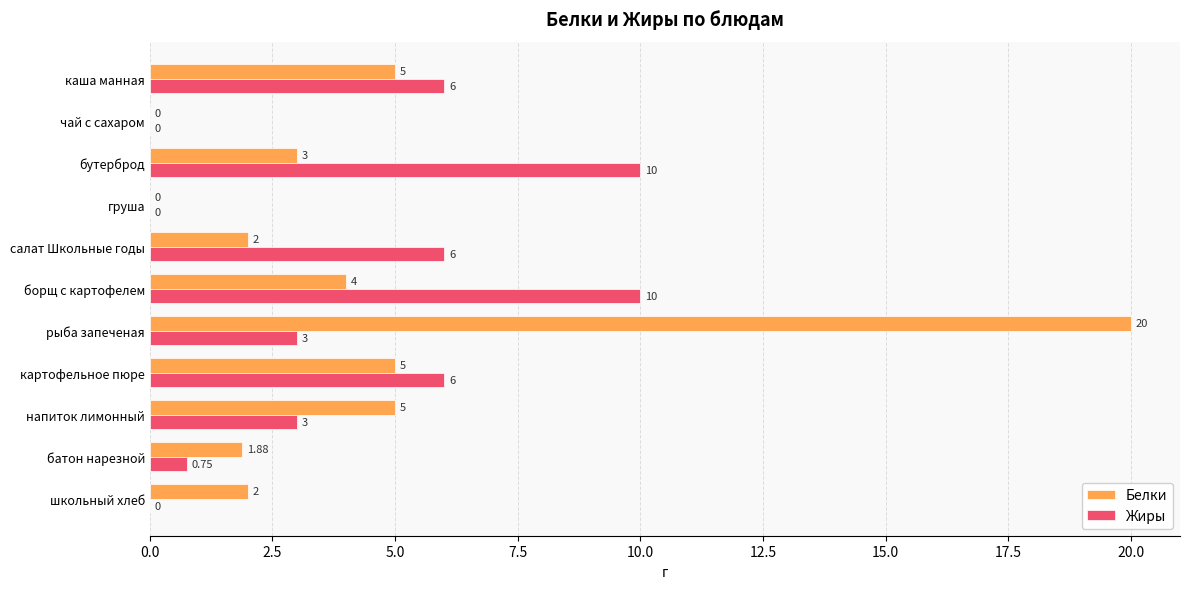

Count the number of data series in this chart.

2